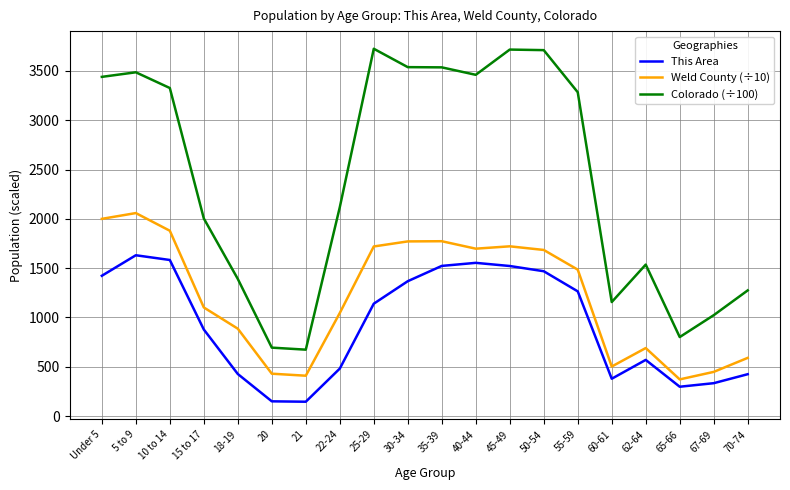

List the series in order of their peak value, highest first.

Colorado (÷100), Weld County (÷10), This Area